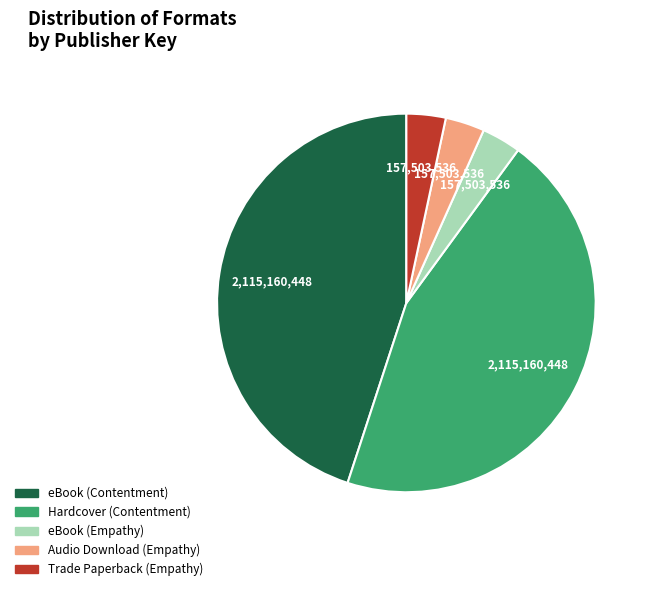

Count the number of slices in the pie.

5